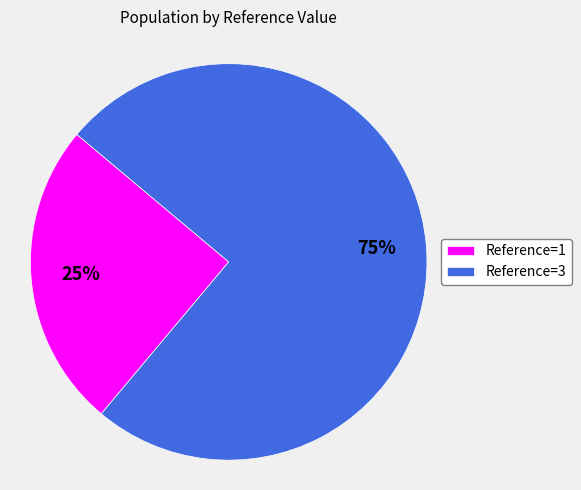

Combined, do Reference=1 and Reference=3 account for over 50%?

Yes